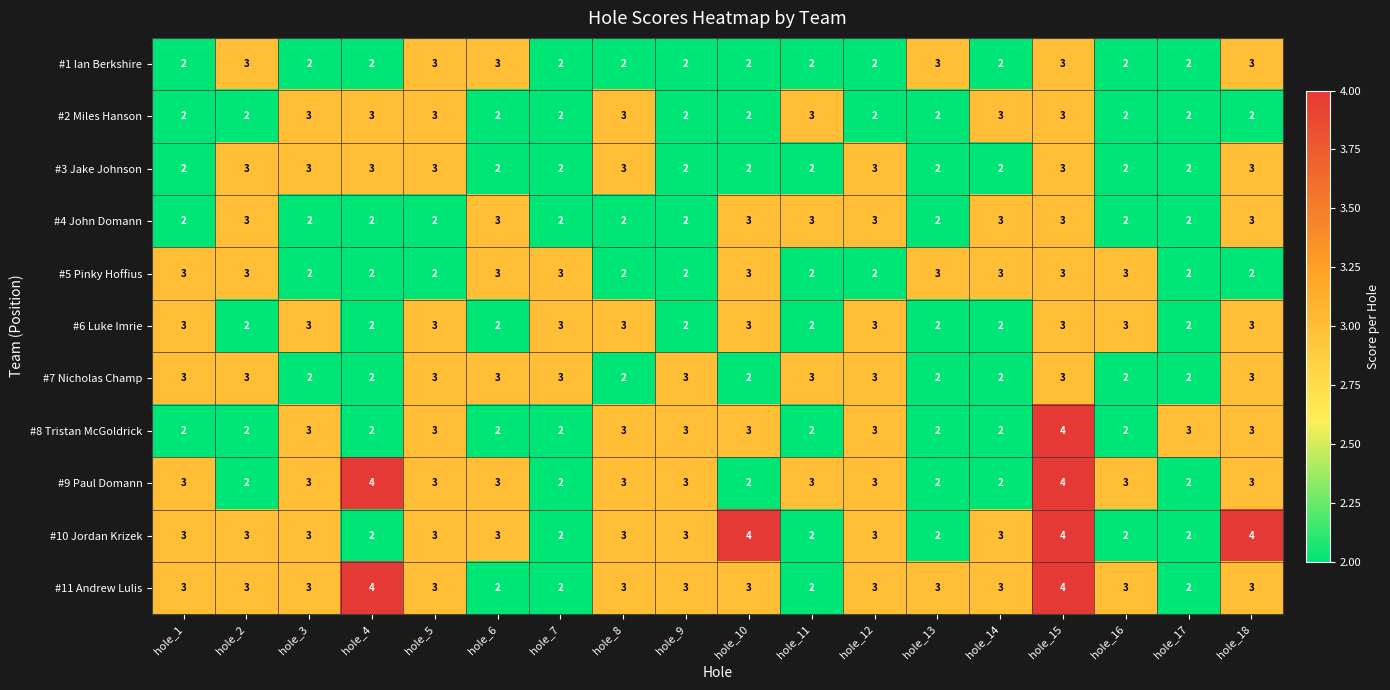

What is the greatest value displayed?

4